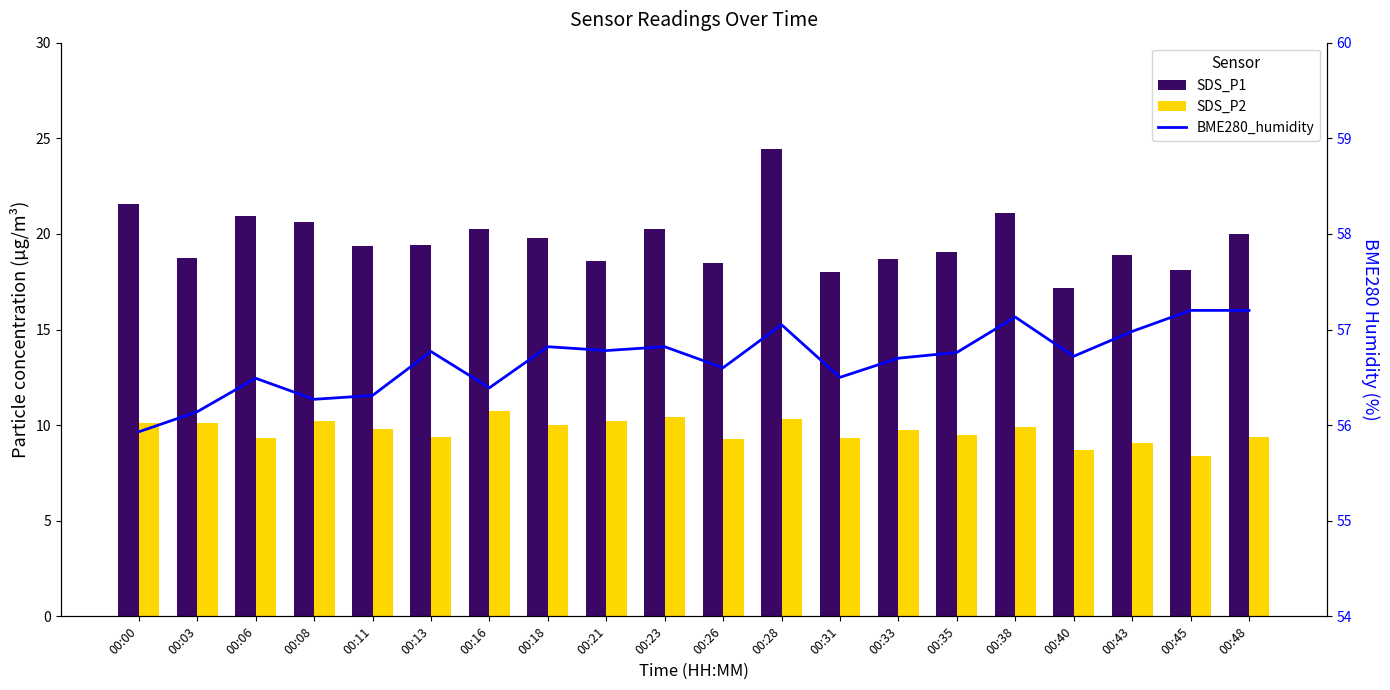

Is the value of SDS_P1 at 00:43 greater than the value of SDS_P2 at 00:13?

Yes